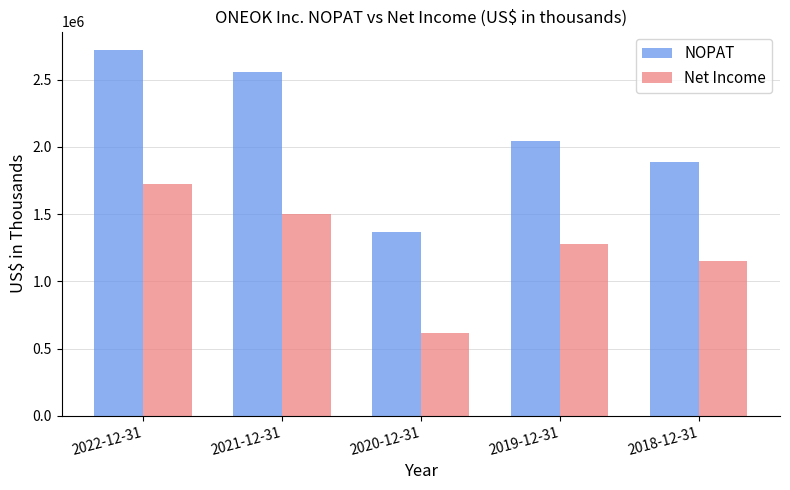

What is the difference between the maximum and second lowest values in the Net Income series?

570518